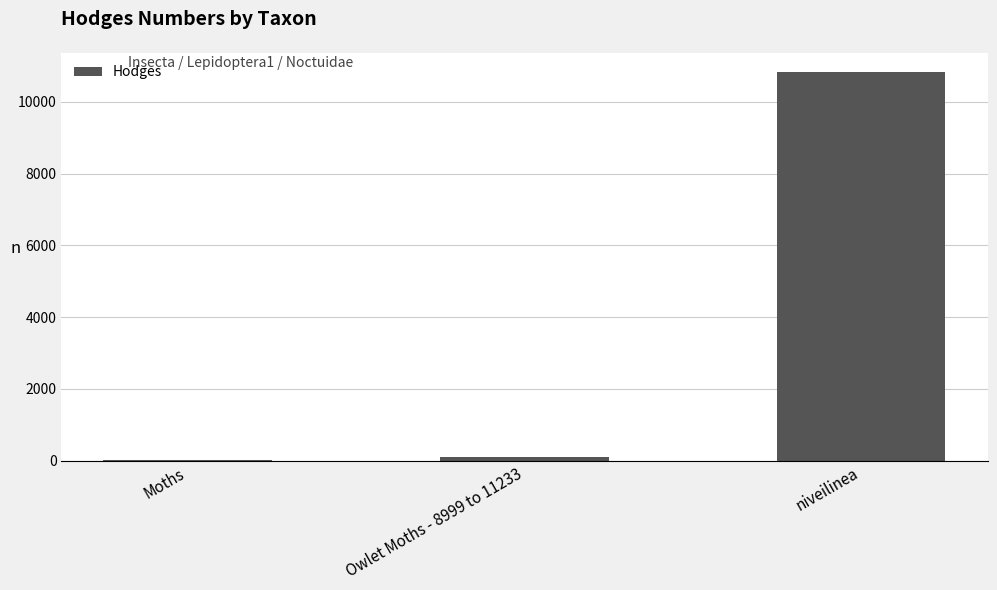

Reading right to left, extract all data points from this chart.

niveilinea=10831.0	Owlet Moths - 8999 to 11233=93.5	Moths=29.0